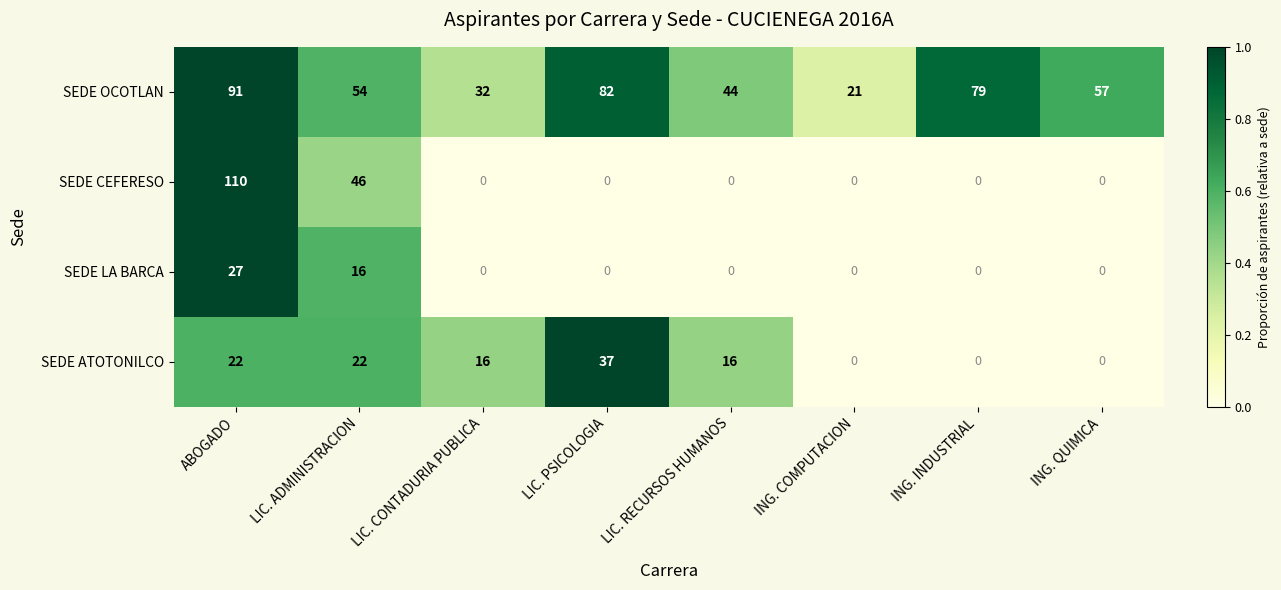

Which category has the highest value across all series?

ABOGADO